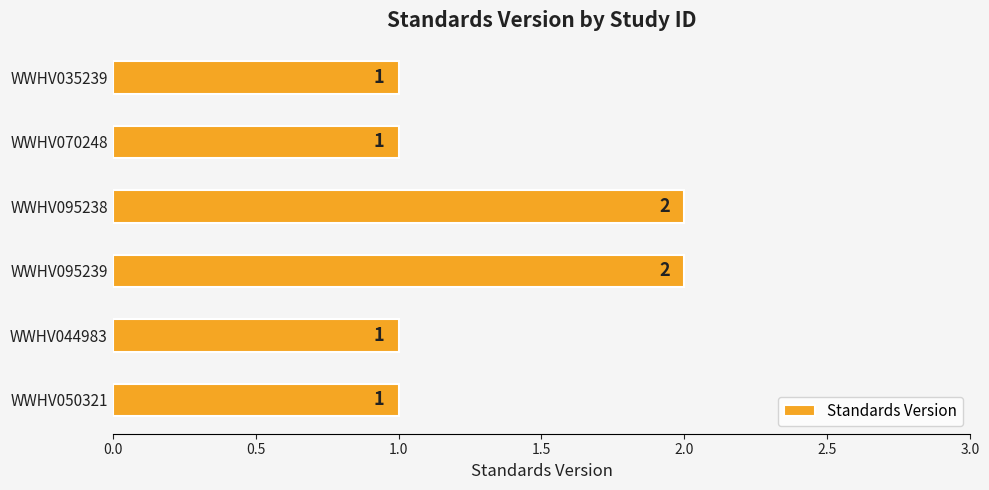

The value at WWHV070248 is 1. True or false?

True